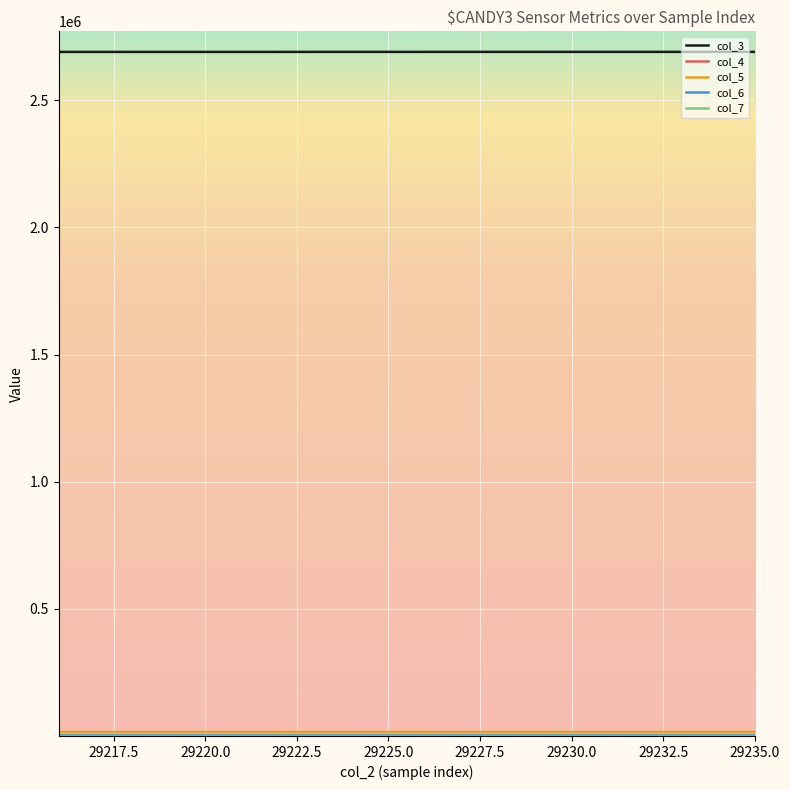

What is the greatest value displayed?

2690690